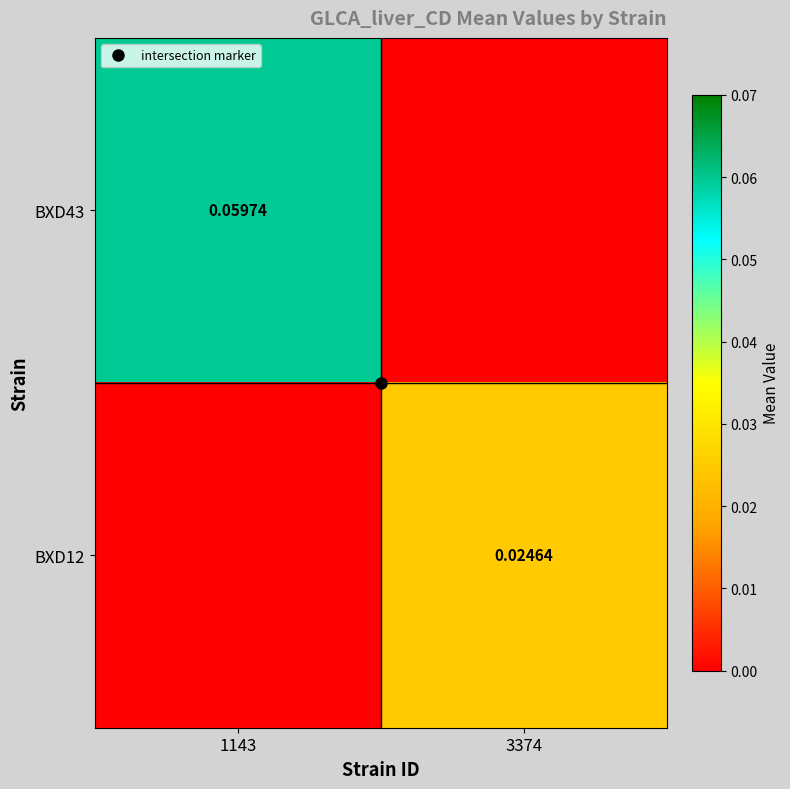

The value of BXD12 at 1143 is 0.0. True or false?

False